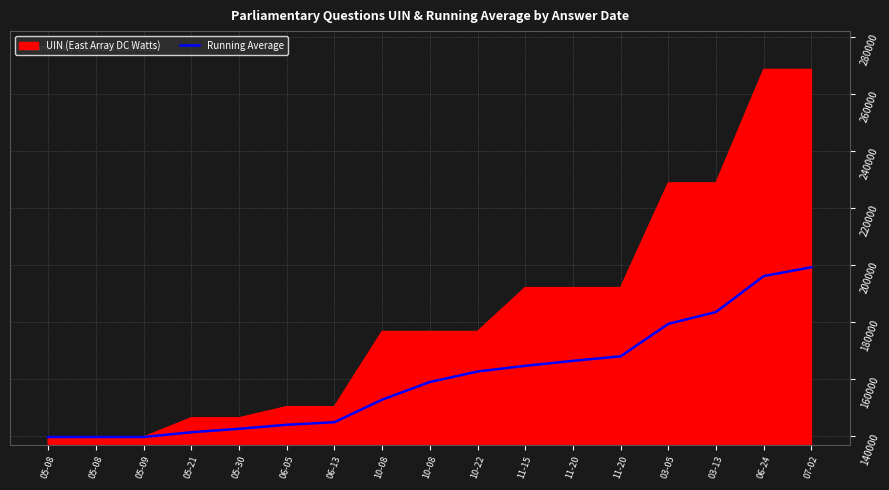

What is the label of the 3rd point from the left?

05-09